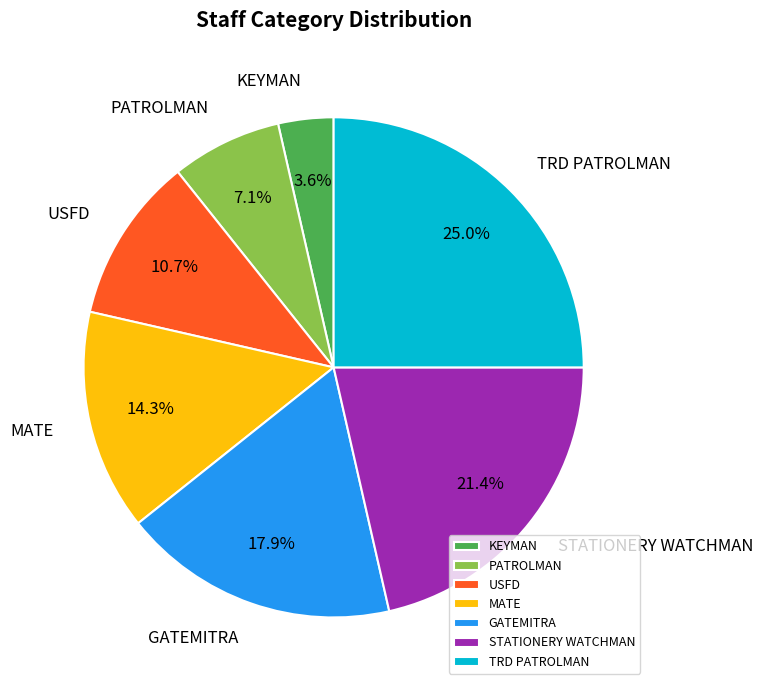

To the nearest percent, what portion does USFD represent?

11%